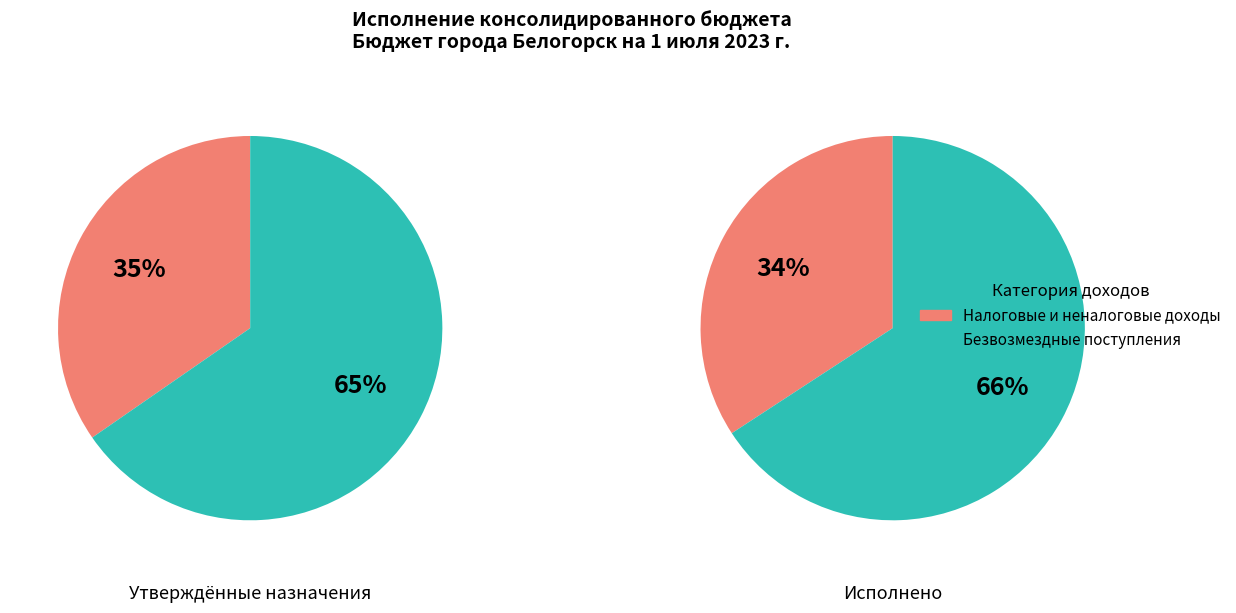

The НАЛОГИ НА ТОВАРЫ (РАБОТЫ, УСЛУГИ) slice represents 1% of the pie. True or false?

False